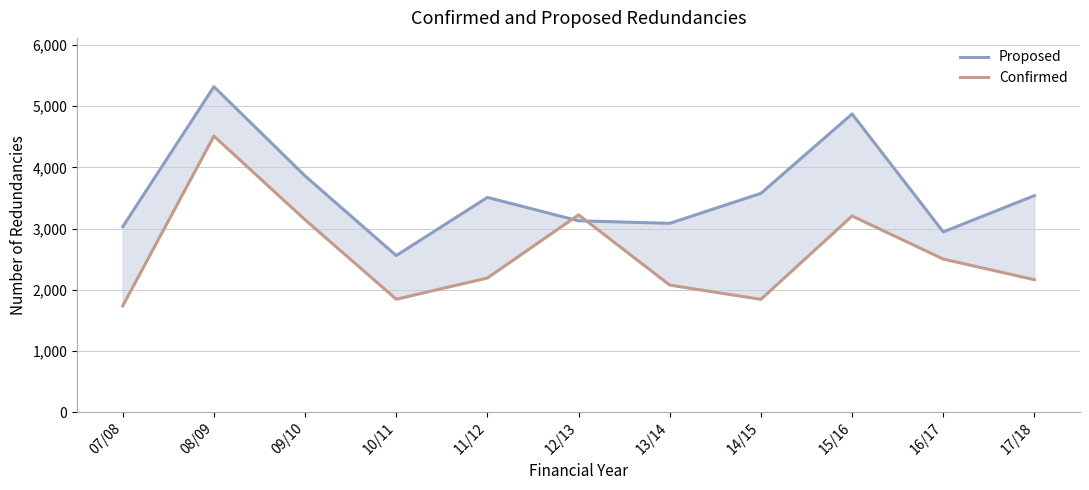

Rank the categories by Confirmed value from highest to lowest.

08/09, 12/13, 15/16, 09/10, 16/17, 11/12, 17/18, 13/14, 10/11, 14/15, 07/08